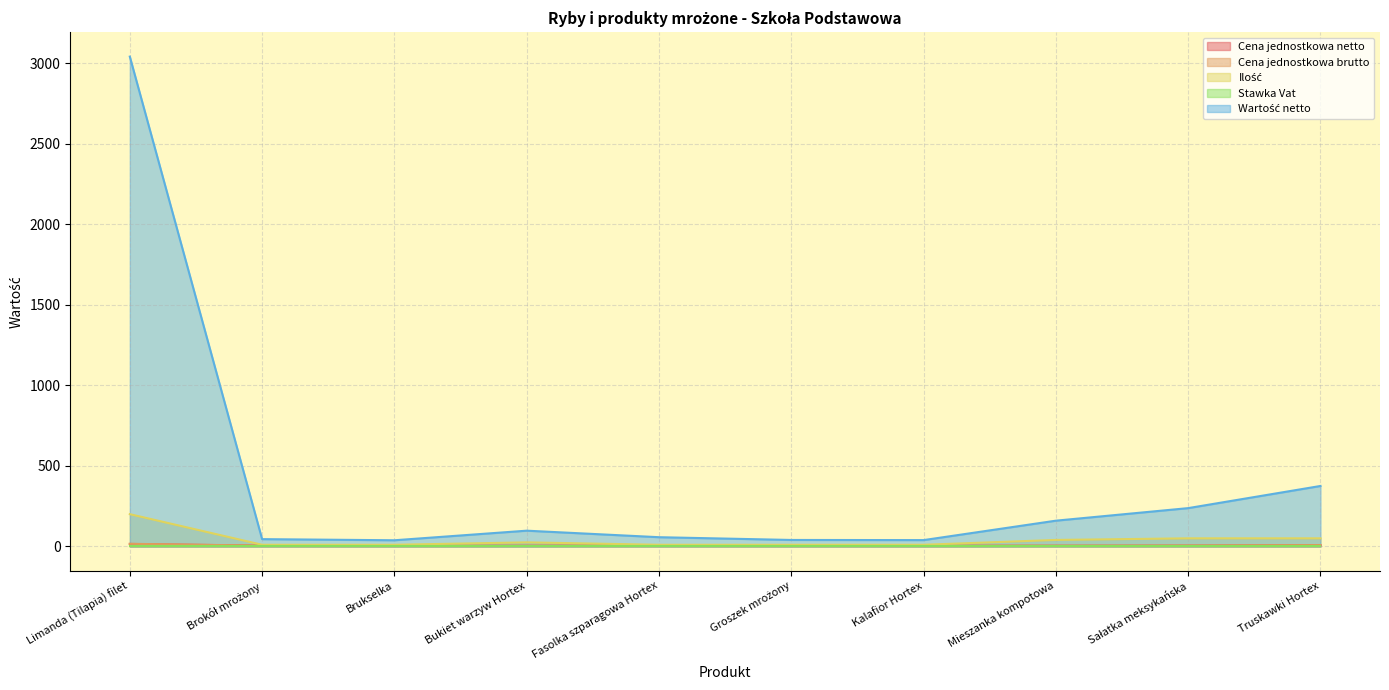

True or false: Cena jednostkowa netto has a value of 1.9 at Fasolka szparagowa Hortex.

False